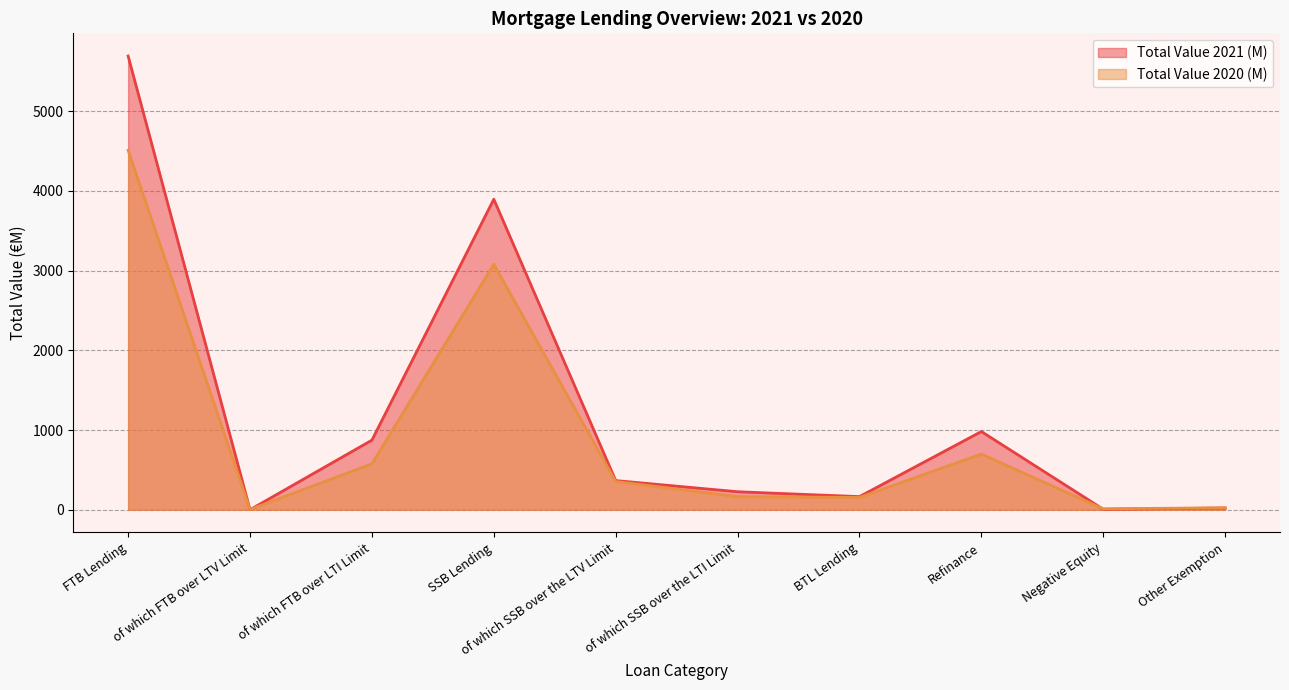

Reading left to right, transcribe all the data shown in this chart.

Total Value 2021 (M): 5689.4	1.0	872.9	3893.8	366.2	226.3	165.1	981.1	6.5	22.0
Total Value 2020 (M): 4507.1	3.9	576.0	3076.8	354.9	164.6	154.4	698.7	12.4	25.4